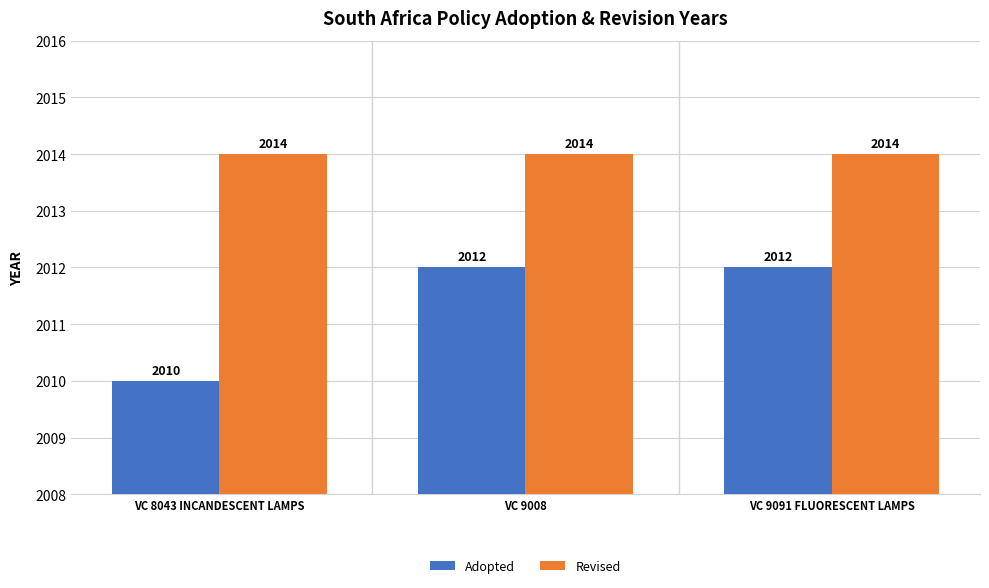

Count the number of data series in this chart.

2